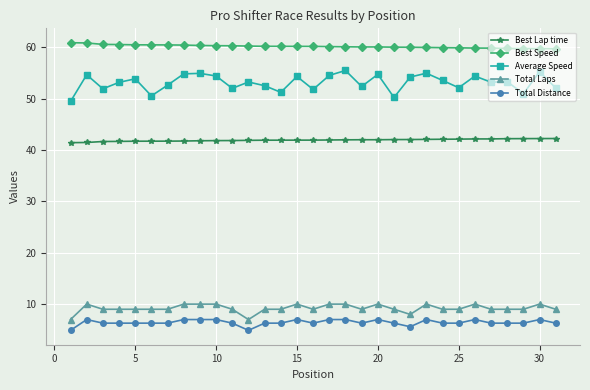

What is the greatest value displayed?

60.9